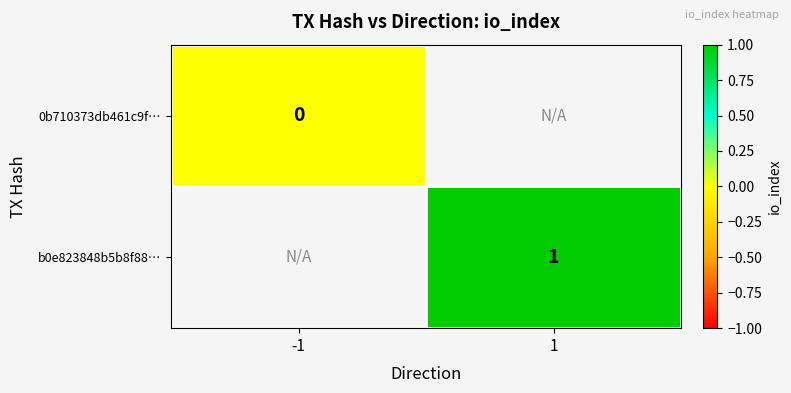

Is it true that b0e823848b5b8f88… equals 0 at 1?

False